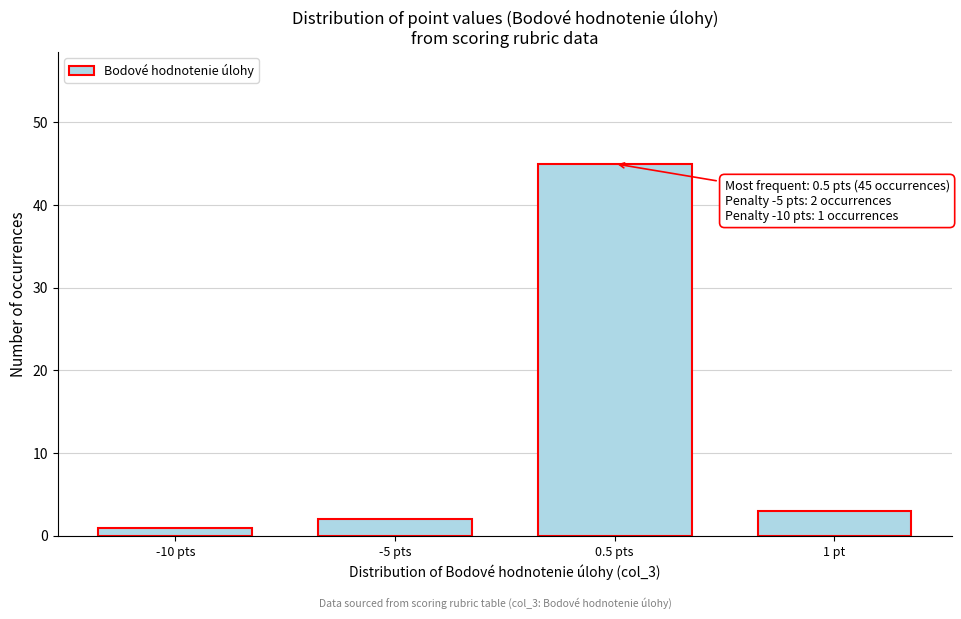

Reading left to right, transcribe all the data shown in this chart.

-10 pts=1	-5 pts=2	0.5 pts=45	1 pt=3